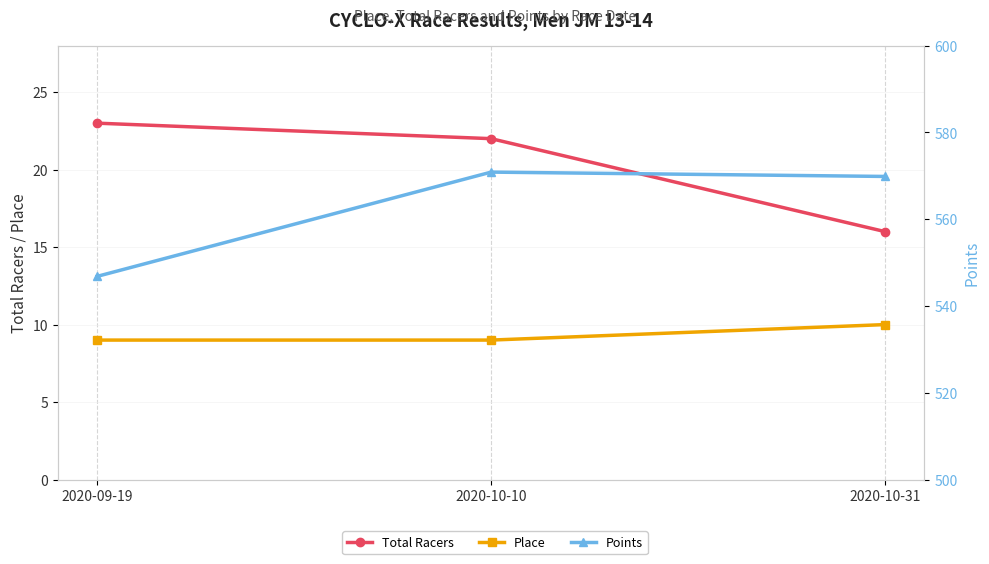

Does the chart display data point markers on the line(s)?

Yes